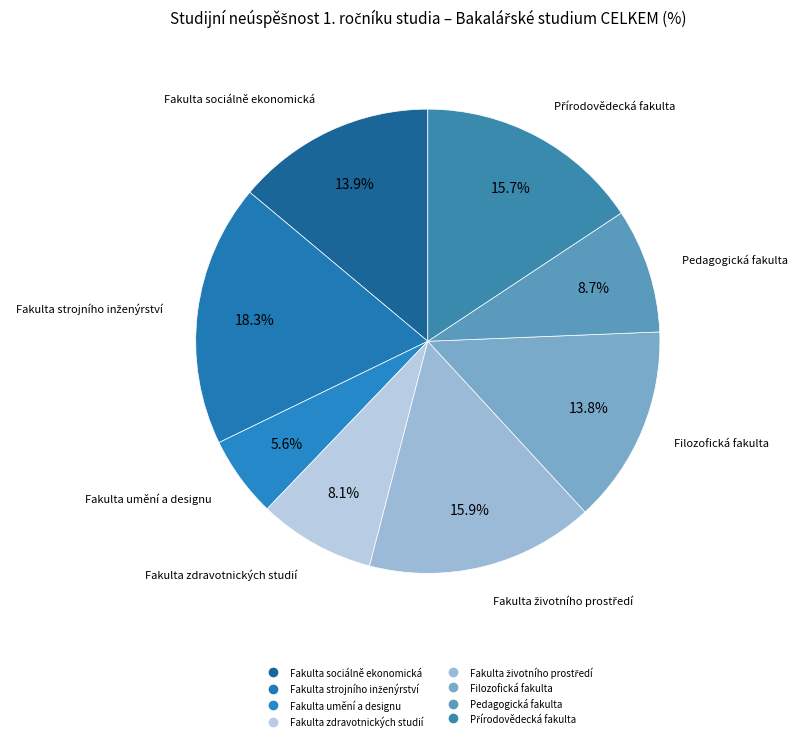

To the nearest percent, what portion does Fakulta umění a designu represent?

6%